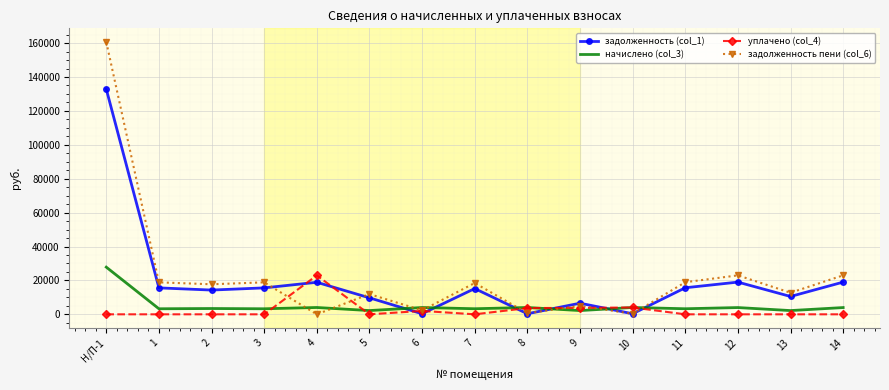

At which category is the sum across all series the highest?

Н/П-1